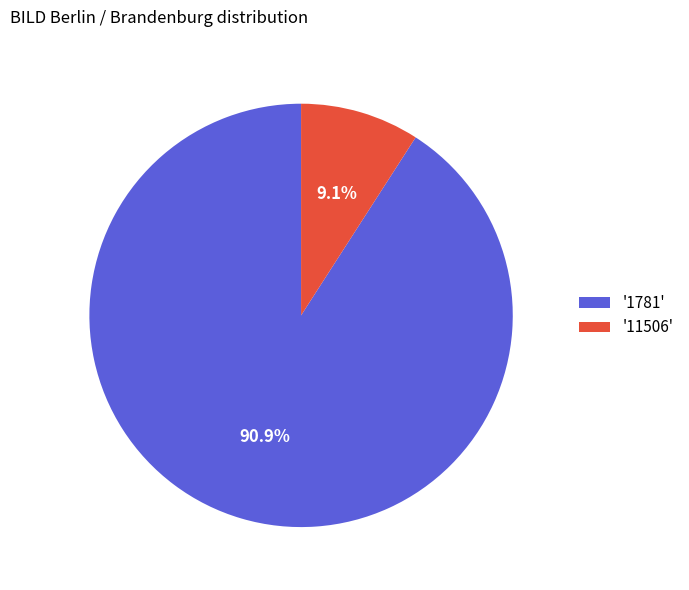

Is the sum of '11506' and '1781' greater than half?

Yes